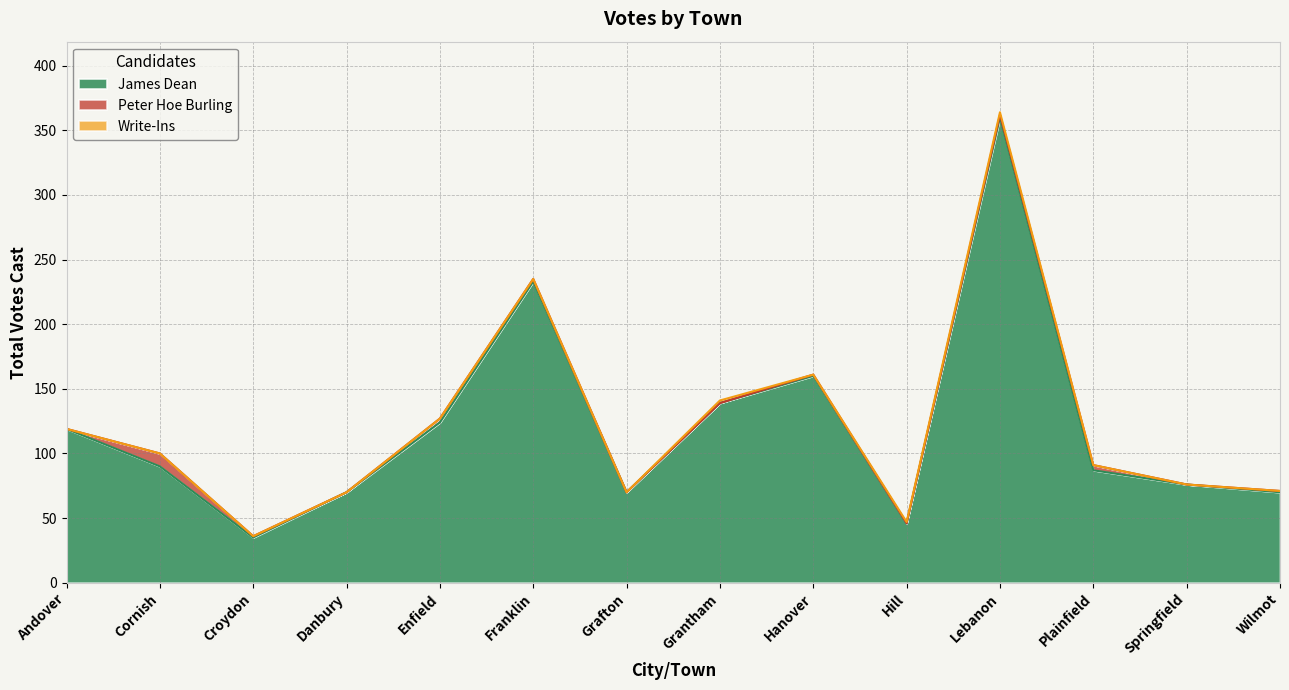

Rank the series at Plainfield from highest to lowest value.

James Dean, Peter Hoe Burling, Write-Ins